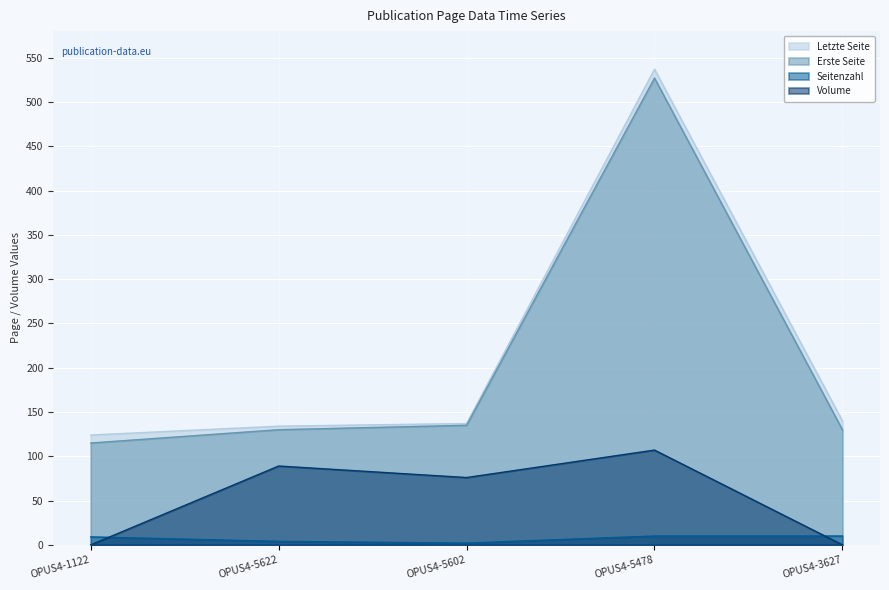

Does the chart display data point markers on the line(s)?

No